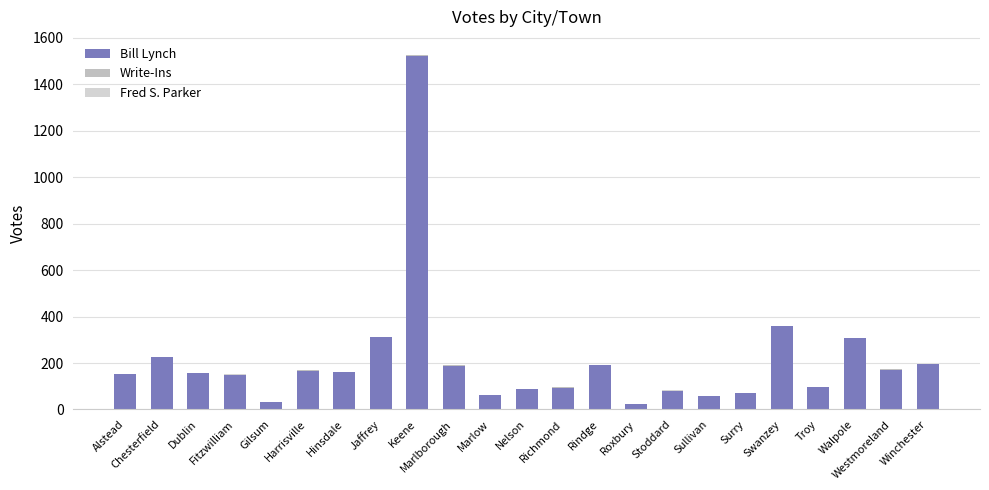

What position from the left is Winchester?

23